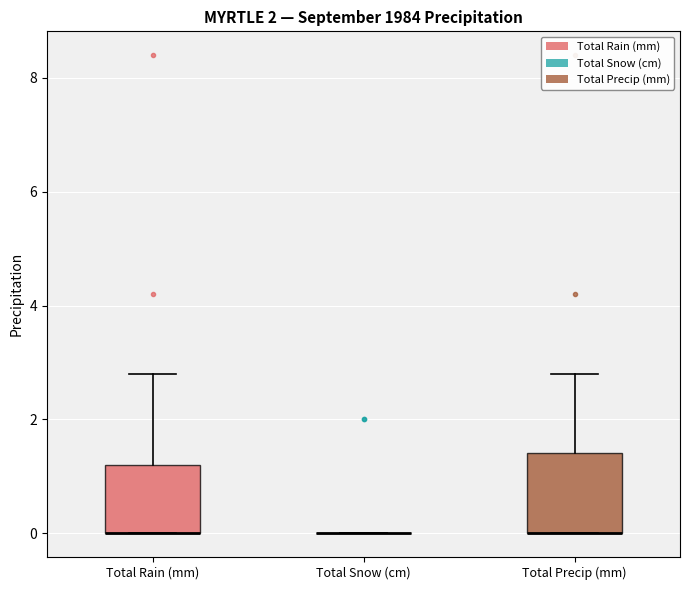

Where is the lower edge of the box for Total Rain (mm) on the y-axis? The values are not printed on the chart, so give them approximately, as read against the axis.

0.0